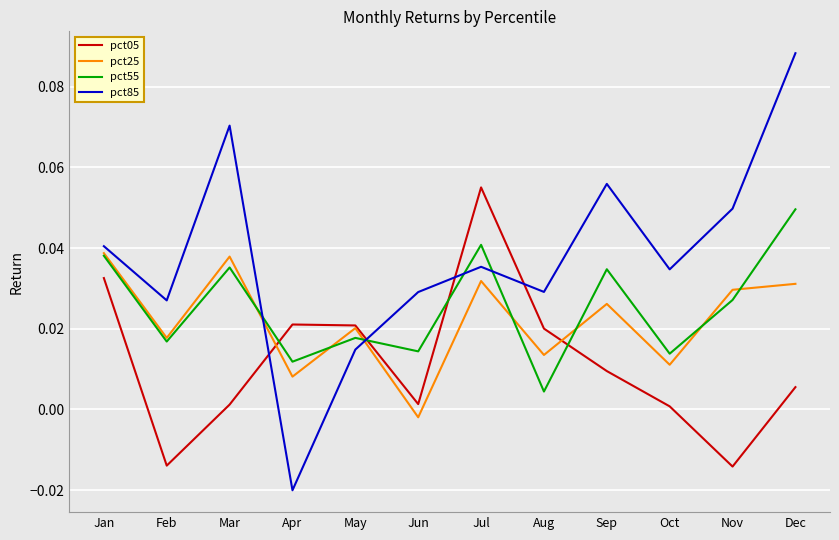

True or false: pct85 and pct05 cross at least once.

True